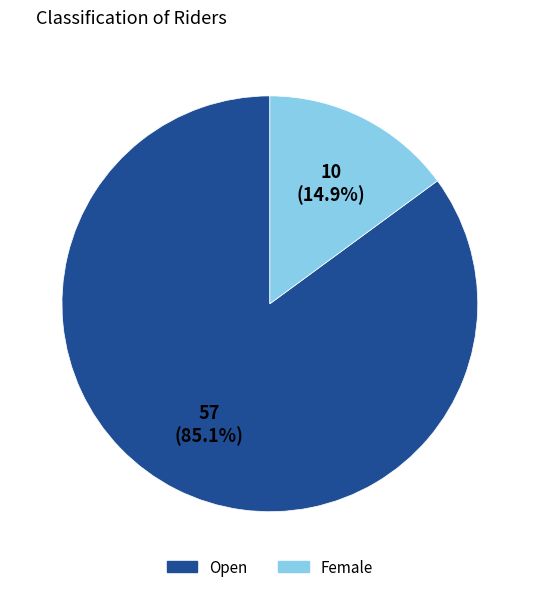

Is the sum of Female and Open greater than half?

Yes